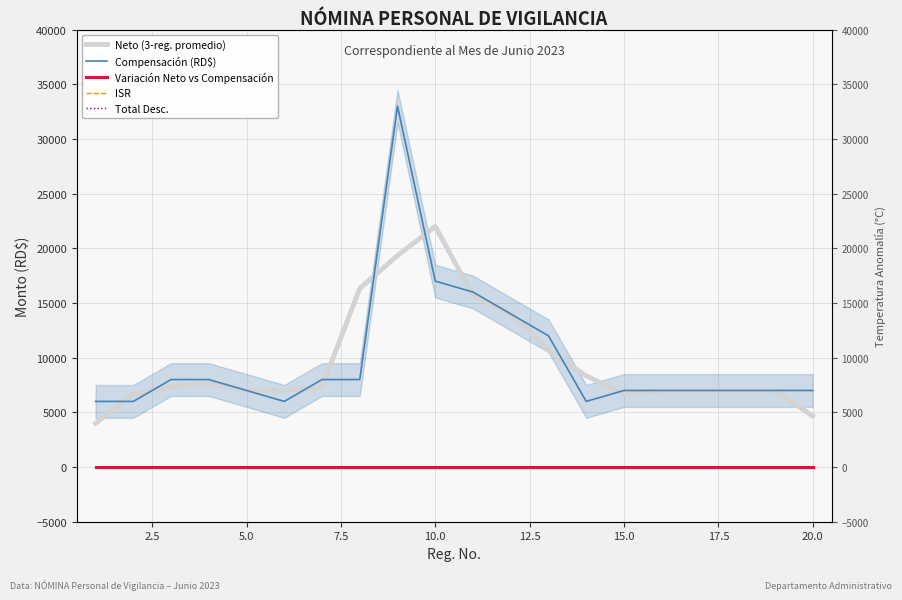

Is the value of ISR at 0.0 greater than the value of Neto (3-reg. promedio) at 16?

No